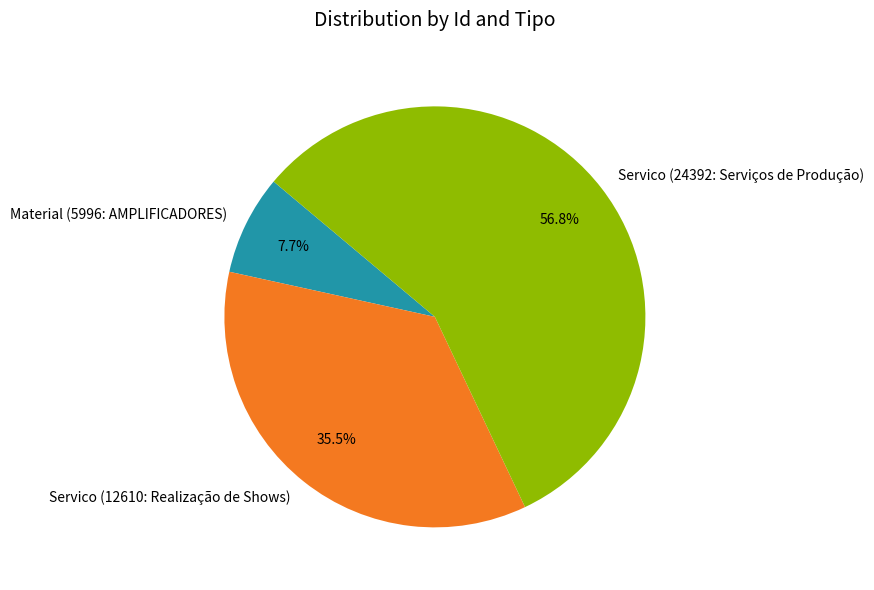

Between Servico (12610: Realização de Shows) and Servico (24392: Serviços de Produção), which is larger?

Servico (24392: Serviços de Produção)